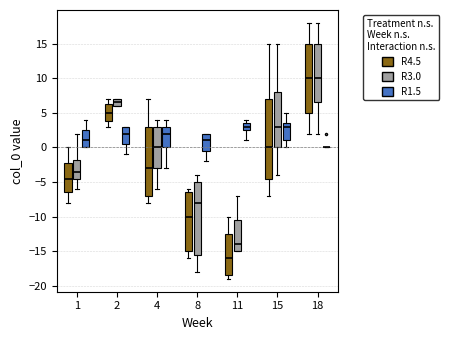

Reading left to right, read every box against the y-axis: the position of its median line, the range the box covers, and the ends of its whiskers. The values are not printed on the chart, so give them approximately, as read against the axis.

1 (R4.5): median -4.5, box -6.5 to -2.0, whiskers -8.0 to 0.0
1 (R3.0): median -3.5, box -4.5 to -1.5, whiskers -6.0 to 2.0
1 (R1.5): median 1.0, box 0.0 to 2.5, whiskers 0.0 to 4.0
2 (R4.5): median 5.0, box 4.0 to 6.5, whiskers 3.0 to 7.0
2 (R3.0): median 6.5, box 6.0 to 7.0, whiskers 6.0 to 7.0
2 (R1.5): median 2.0, box 0.5 to 3.0, whiskers -1.0 to 3.0
4 (R4.5): median -3.0, box -7.0 to 3.0, whiskers -8.0 to 7.0
4 (R3.0): median 0.0, box -3.0 to 3.0, whiskers -6.0 to 4.0
4 (R1.5): median 2.0, box 0.0 to 3.0, whiskers -3.0 to 4.0
8 (R4.5): median -10.0, box -15.0 to -6.5, whiskers -16.0 to -6.0
8 (R3.0): median -8.0, box -15.5 to -5.0, whiskers -18.0 to -4.0
8 (R1.5): median 1.0, box -0.5 to 2.0, whiskers -2.0 to 2.0
11 (R4.5): median -16.0, box -18.5 to -12.5, whiskers -19.0 to -10.0
11 (R3.0): median -14.0, box -15.0 to -10.5, whiskers -15.0 to -7.0
11 (R1.5): median 3.0, box 2.5 to 3.5, whiskers 1.0 to 4.0
15 (R4.5): median 0.0, box -4.5 to 7.0, whiskers -7.0 to 15.0
15 (R3.0): median 3.0, box 0.0 to 8.0, whiskers -4.0 to 15.0
15 (R1.5): median 3.0, box 1.0 to 3.5, whiskers 0.0 to 5.0
18 (R4.5): median 10.0, box 5.0 to 15.0, whiskers 2.0 to 18.0
18 (R3.0): median 10.0, box 6.5 to 15.0, whiskers 2.0 to 18.0
18 (R1.5): box collapsed to a line at 0.0, whiskers 0.0 to 0.0